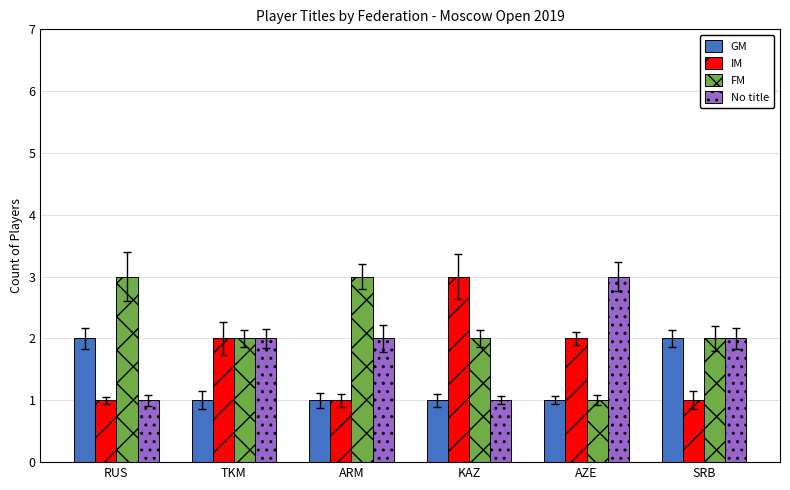

At which label does No title reach its peak?

AZE